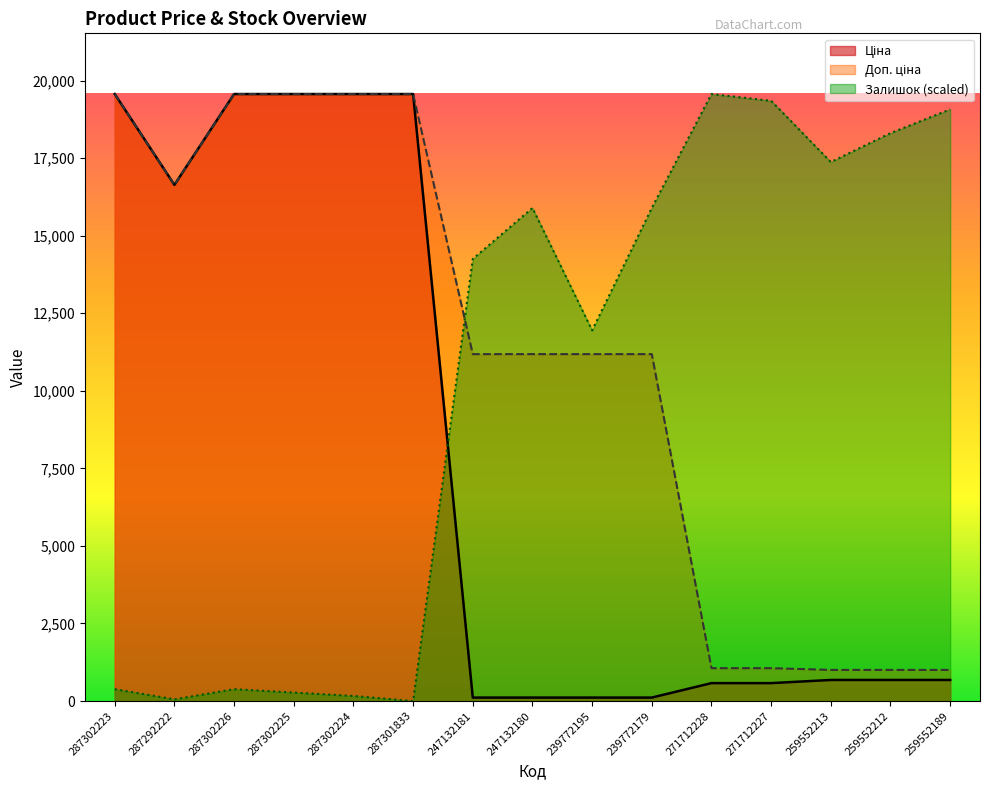

What is the difference between the highest and lowest values at 247132181?

14137.1